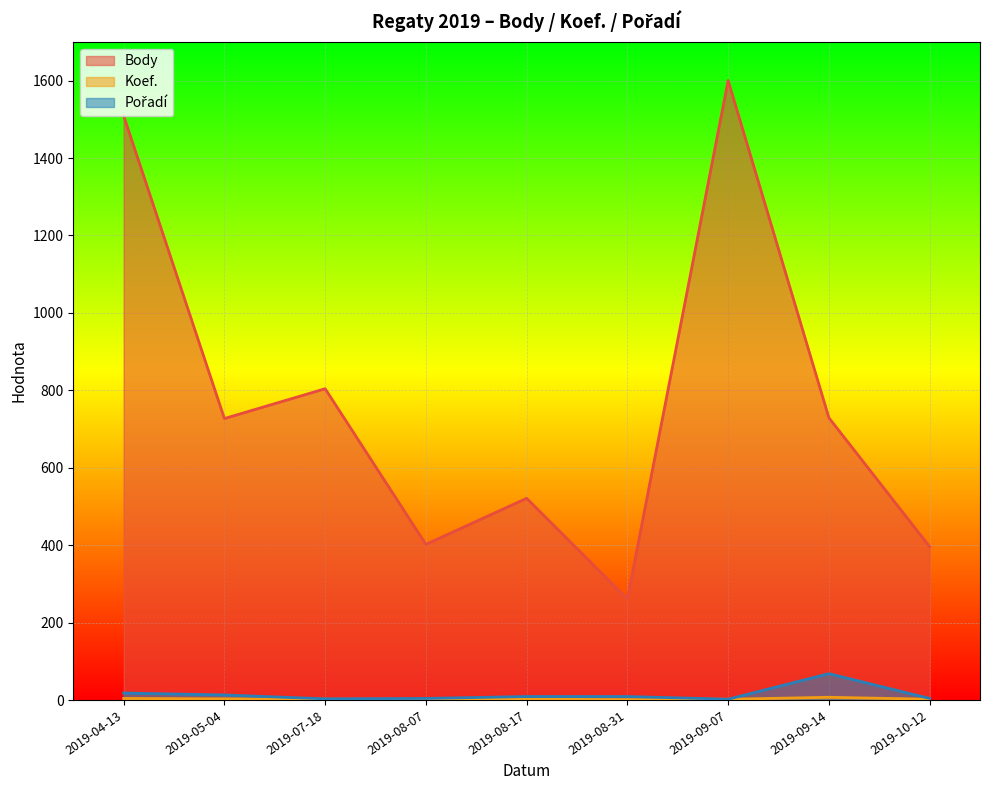

How many interior local peaks does the Pořadí series have?

1